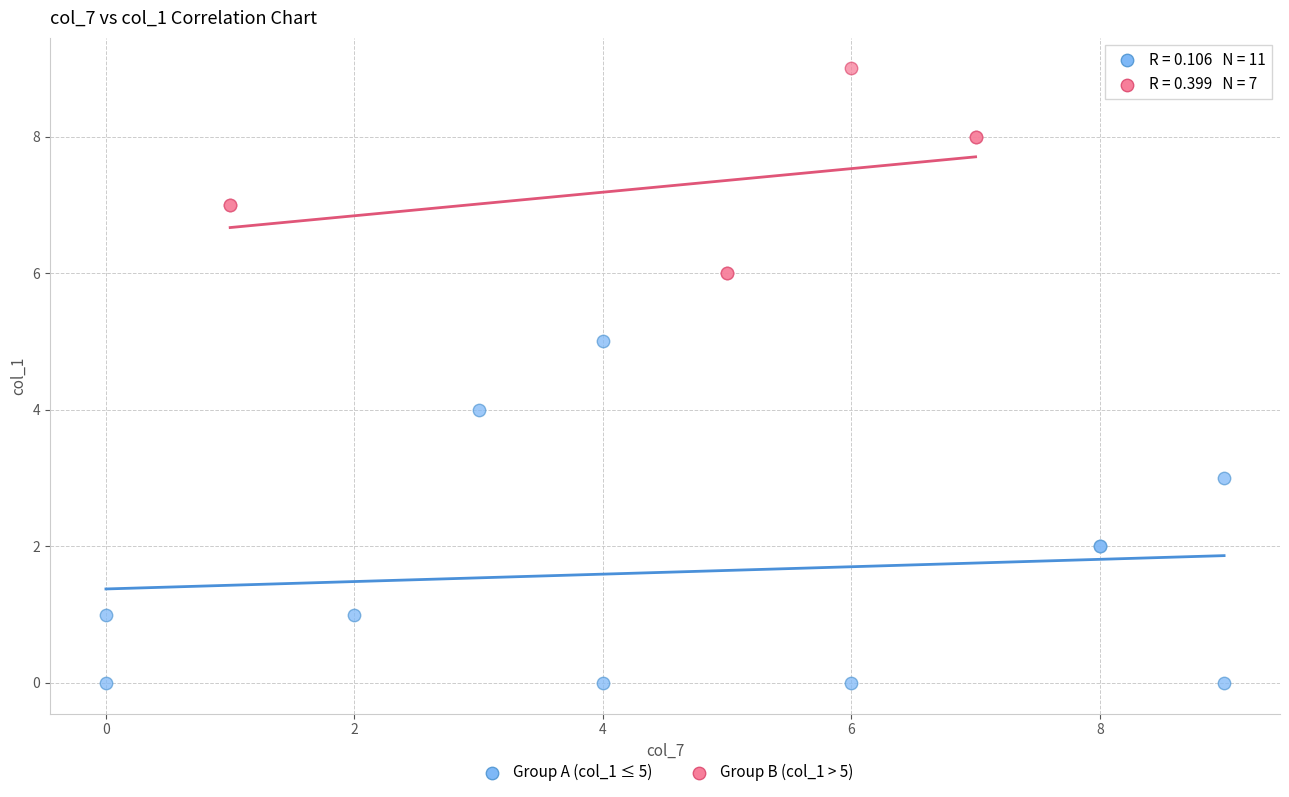

Which series has the largest Y range (max minus min)?

Group A (col_1 ≤ 5)